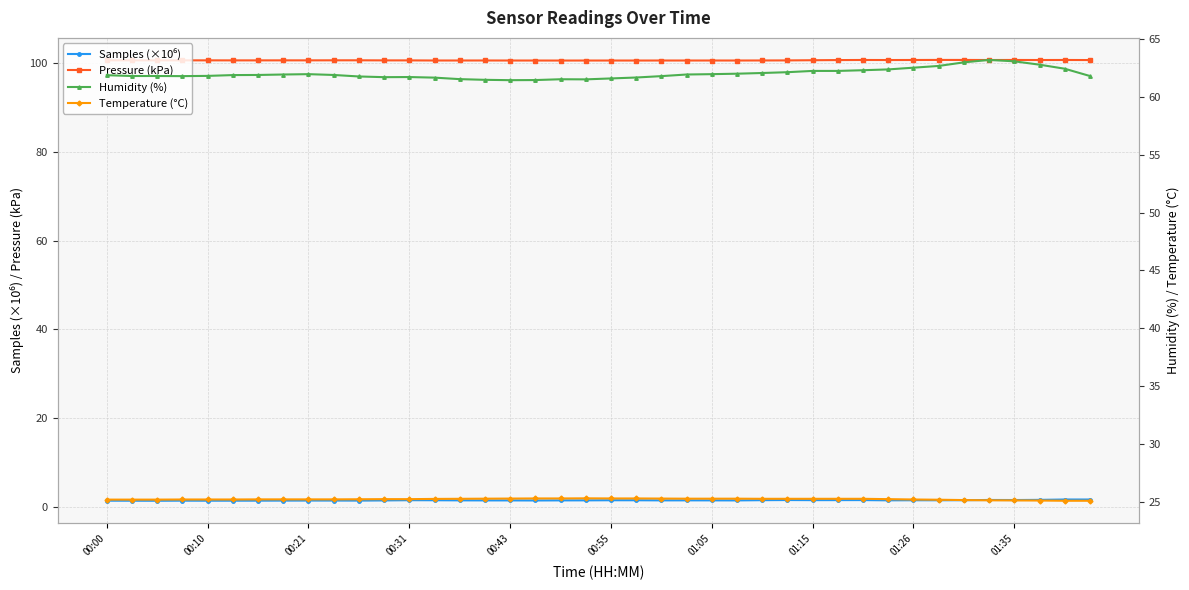

The Samples (×10⁶) series shows 1.5 at 31. True or false?

True